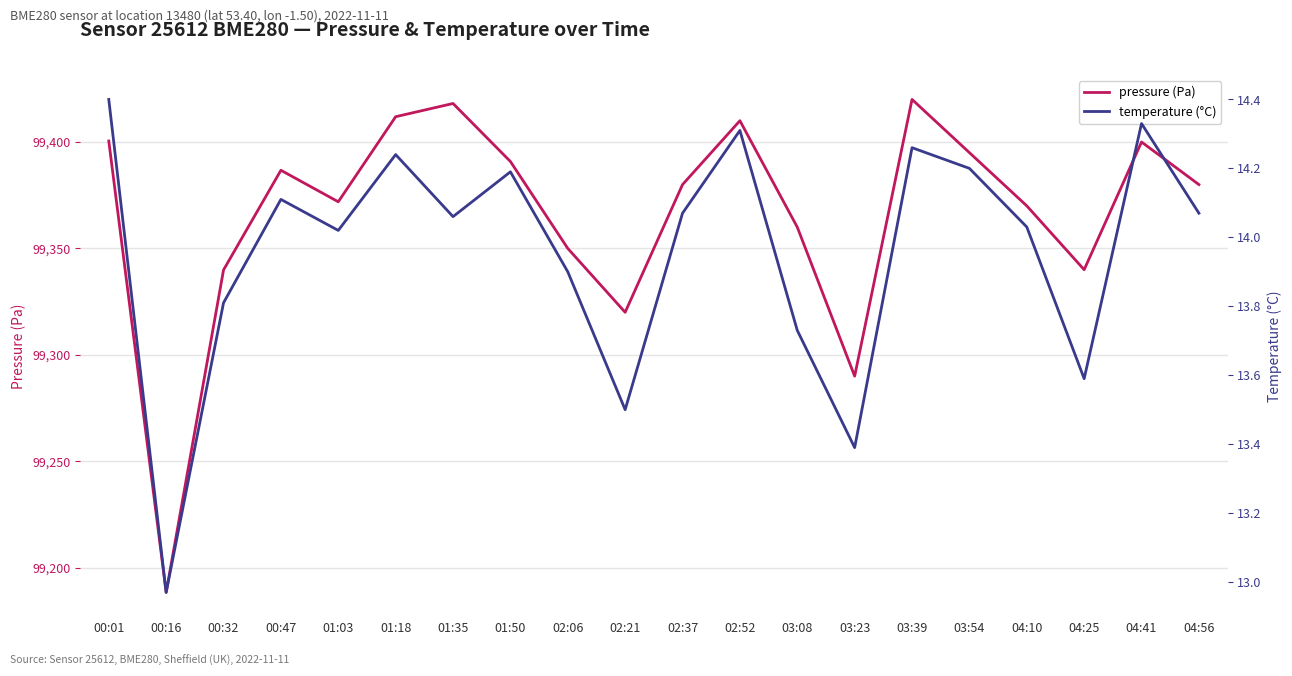

What is the value of the pressure (Pa) point at the 18th from the left?

99340.0